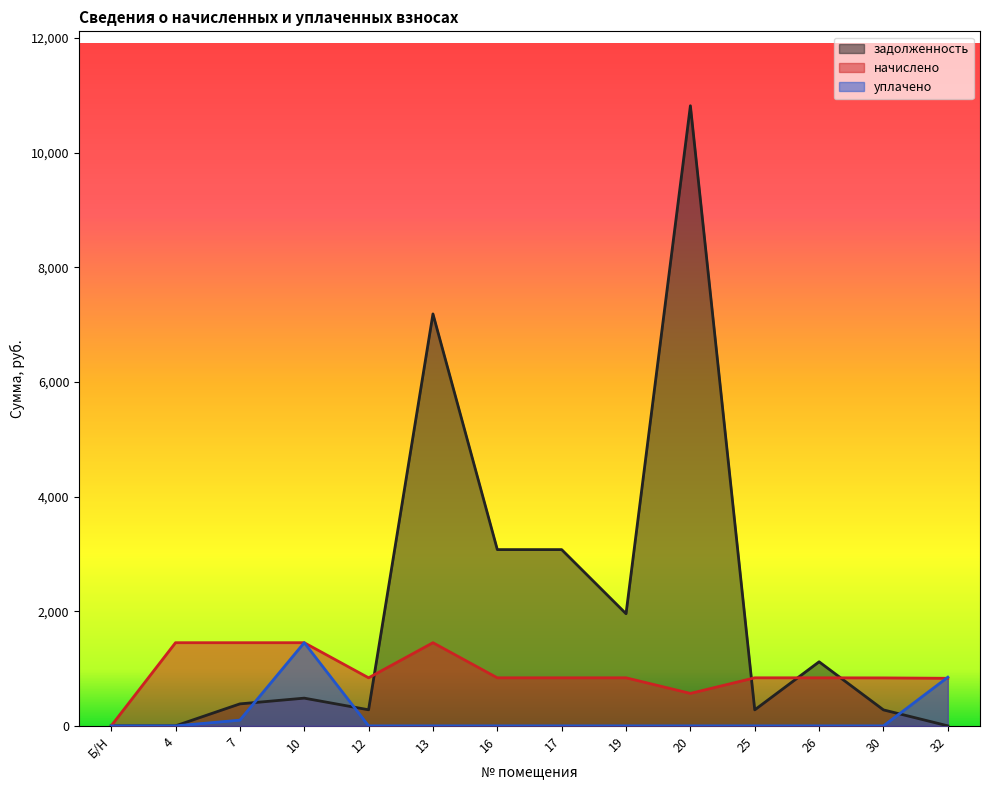

What is the sum of the начислено values at 17 and 13?

2289.5